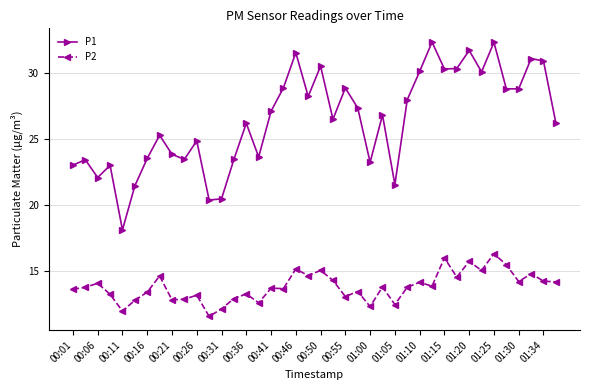

What is the minimum value shown in the chart?

11.6